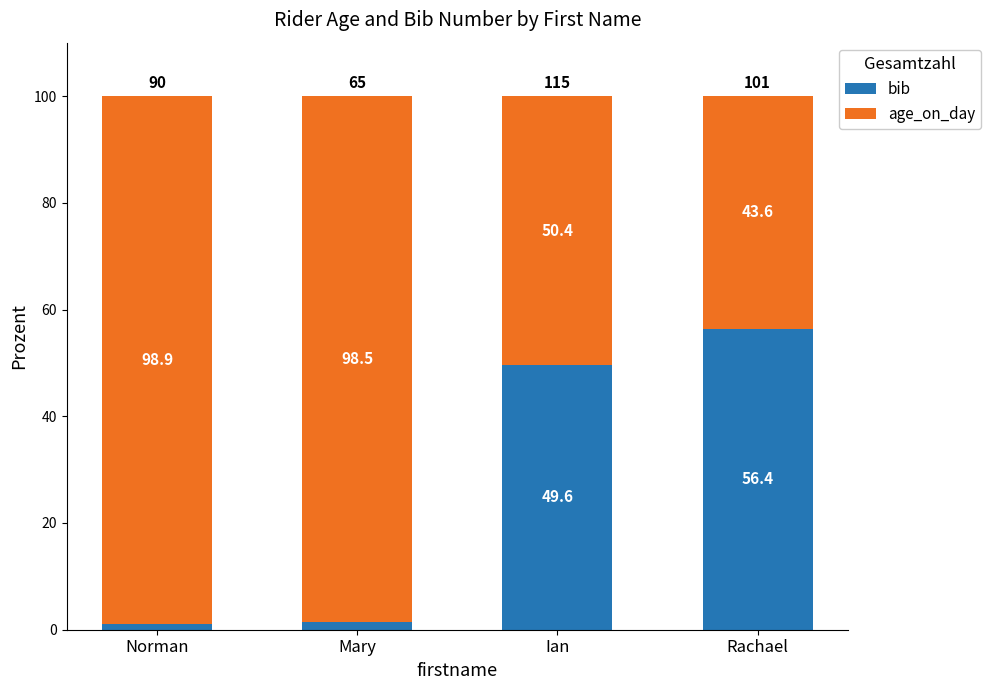

List the labels in order of bib value, largest first.

Rachael, Ian, Mary, Norman